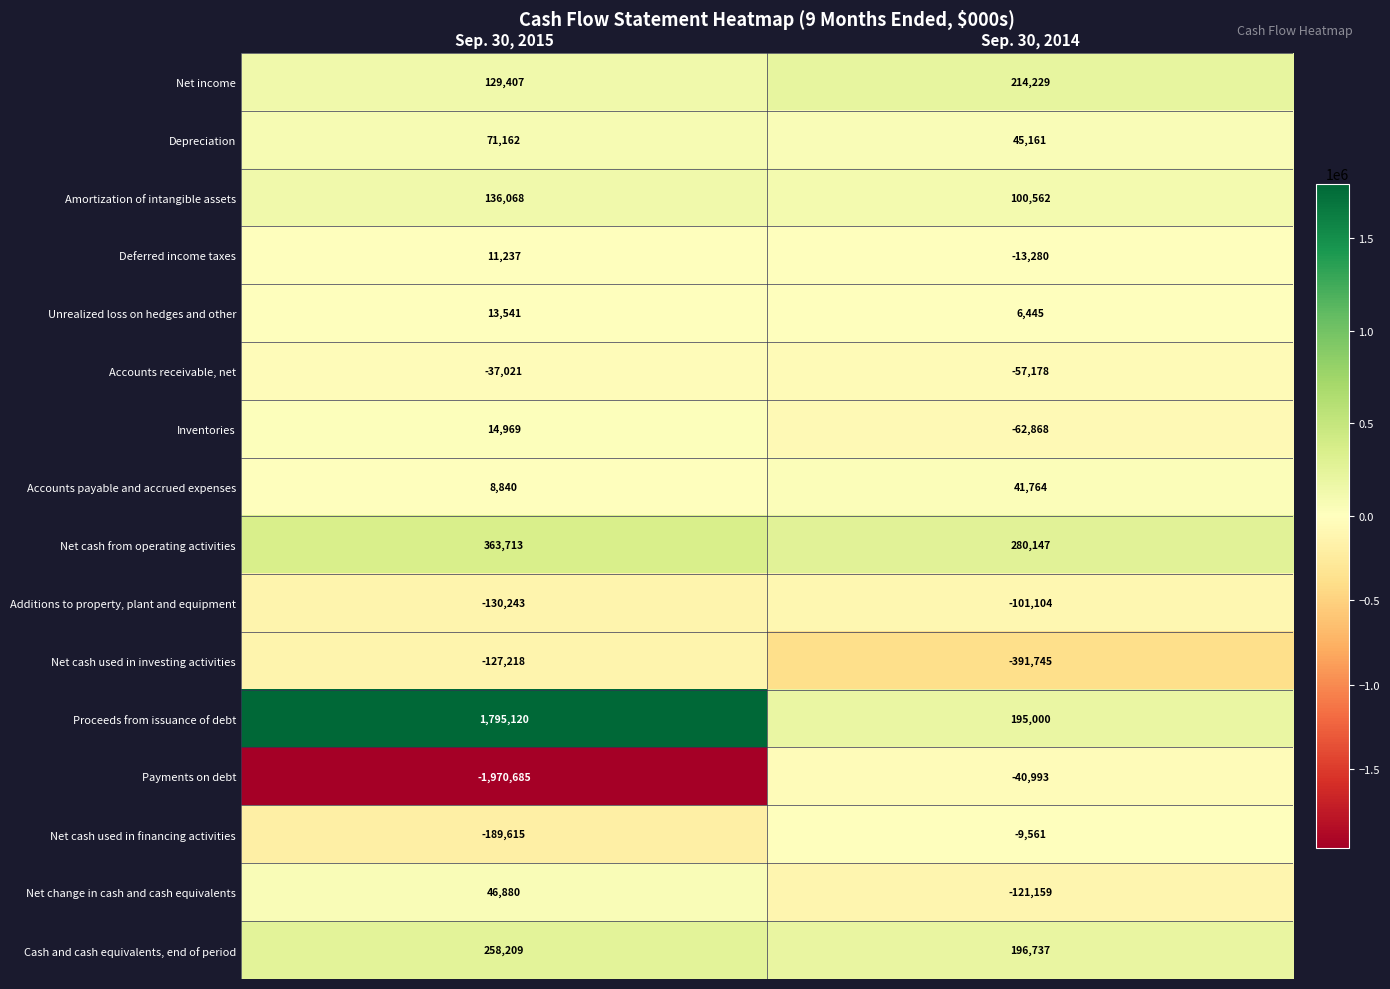

Which category has the highest value across all series?

Sep. 30, 2015